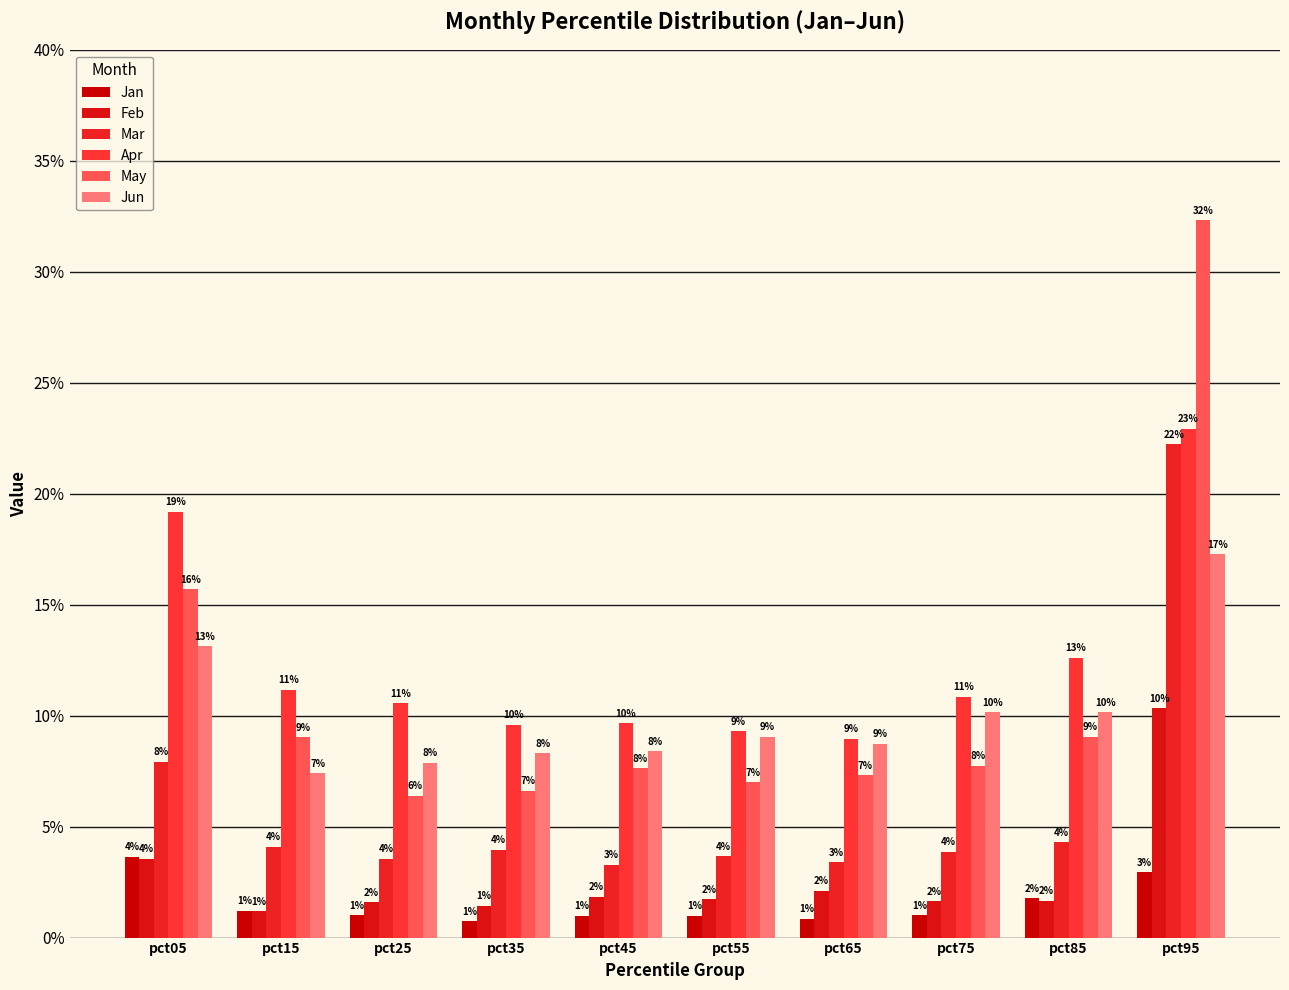

Are the bars grouped side by side (vs. stacked)?

Yes